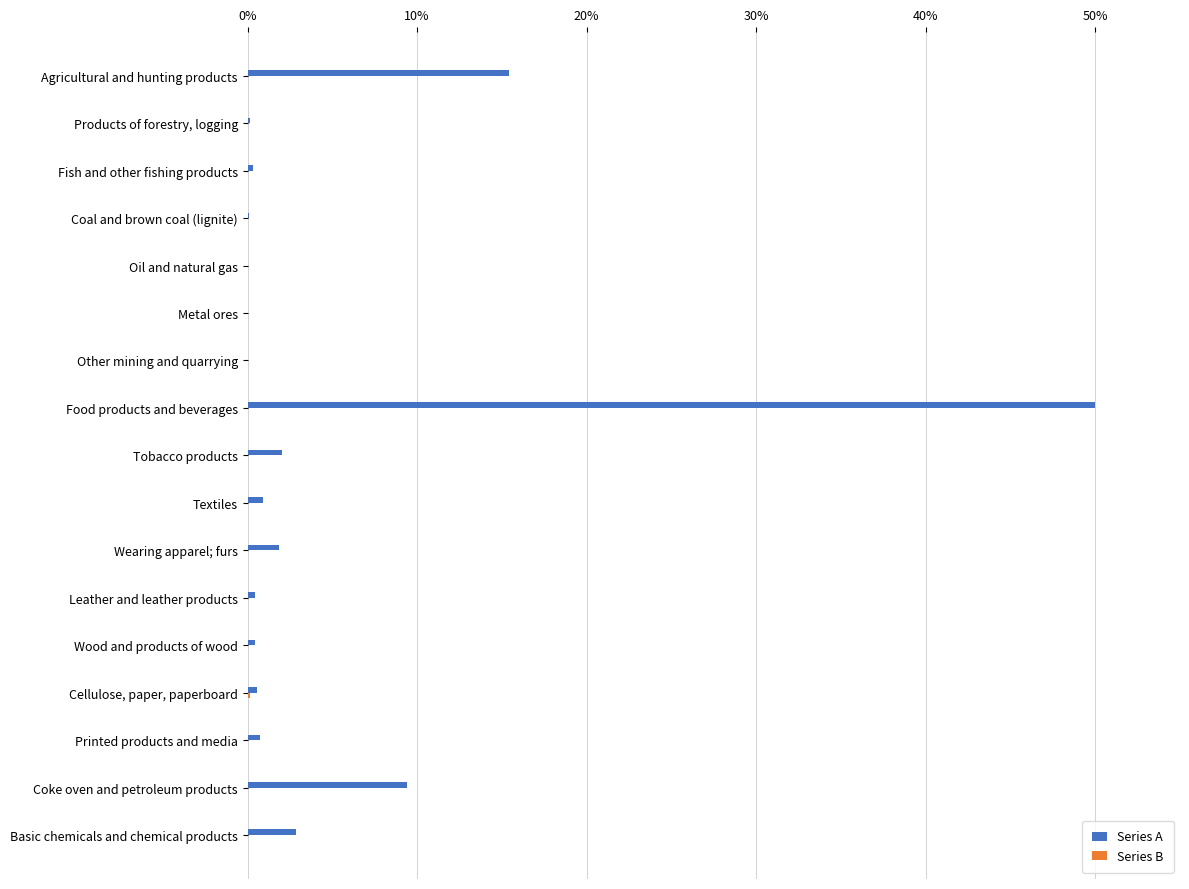

Is it true that Series A equals -34.1 at Oil and natural gas?

False